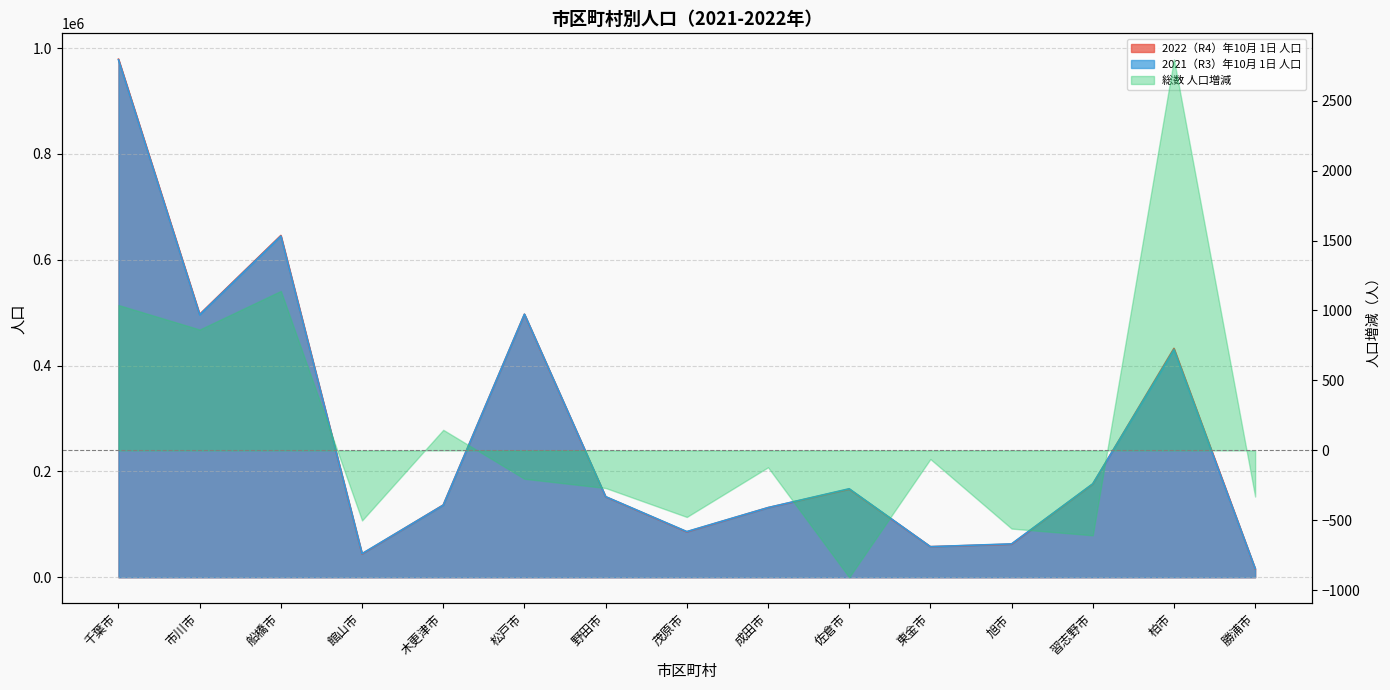

At which label does 2022（R4）年10月 1日 人口 reach its minimum?

勝浦市